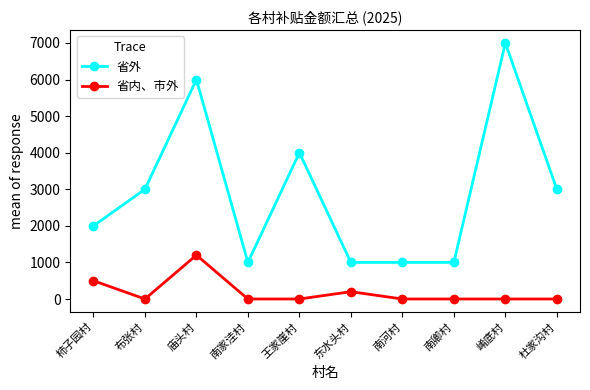

Is the value of 省外 at 王家崖村 greater than the value of 省内、市外 at 崤底村?

Yes